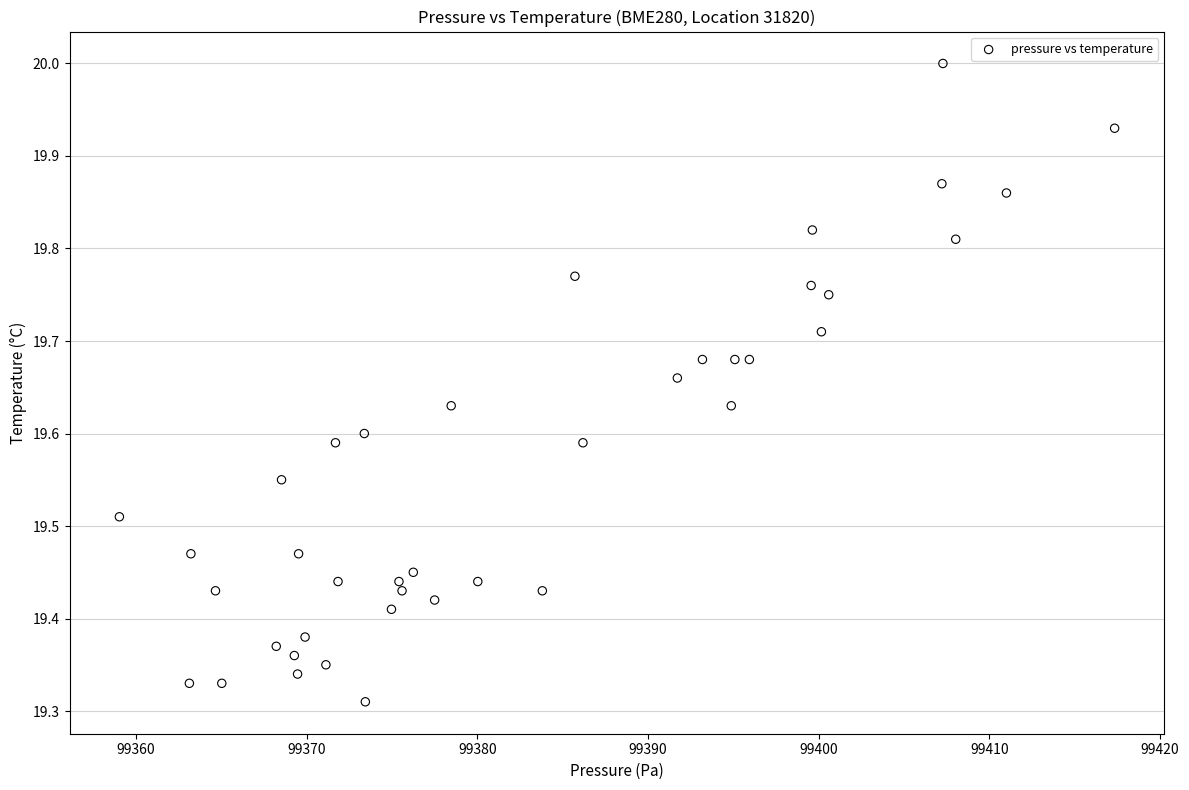

What is the range of X values (max minus min)?

58.3